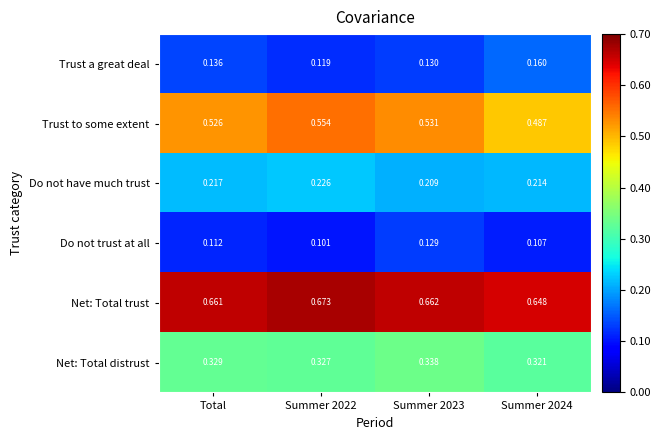

Which series has the widest spread of values?

Trust to some extent